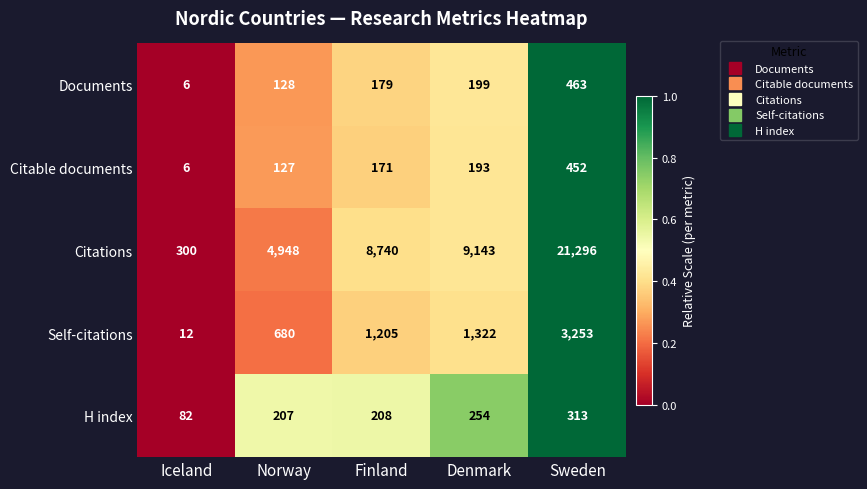

At which category is the sum across all series the highest?

Sweden